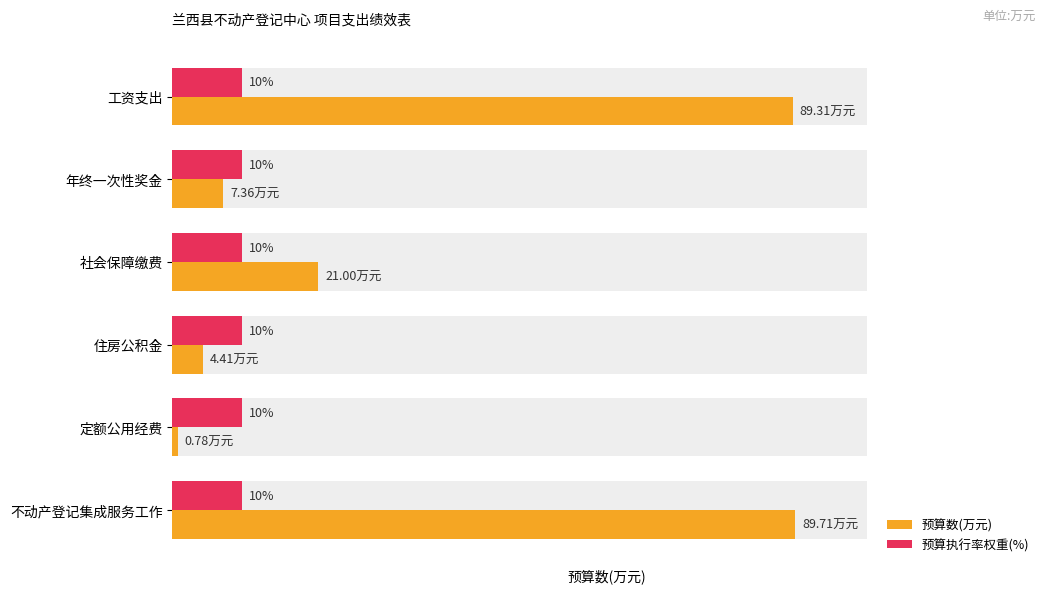

How many bars are there in total?

12